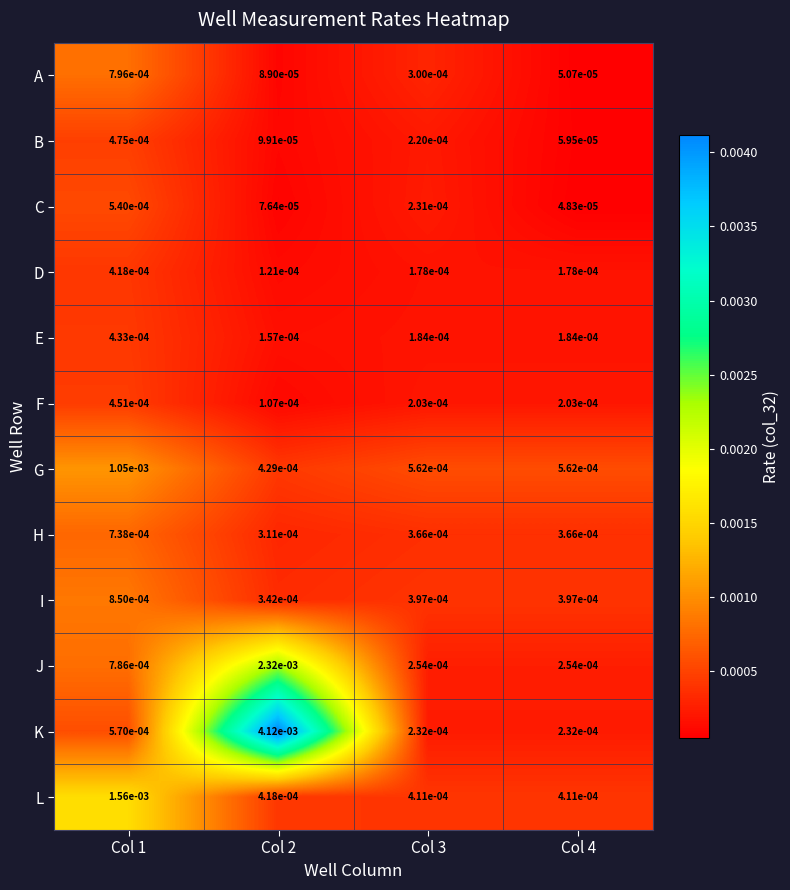

List the series in order of their peak value, highest first.

K, J, L, G, I, A, H, C, B, F, E, D